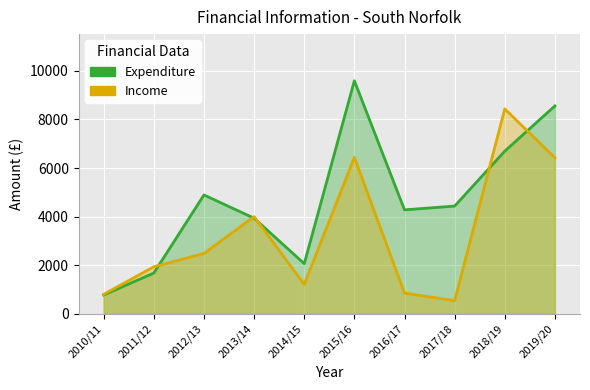

What position from the right is 2019/20?

1